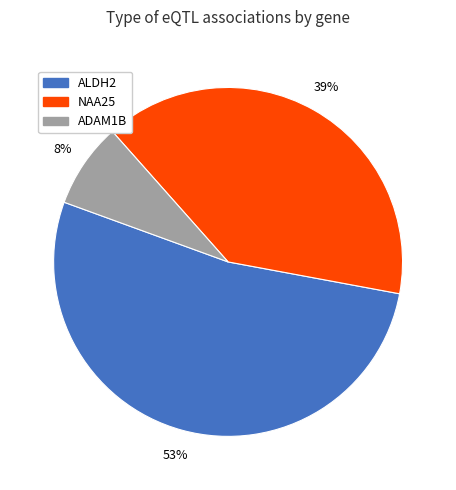

Do ALDH2 and NAA25 together represent more than half of the pie?

Yes